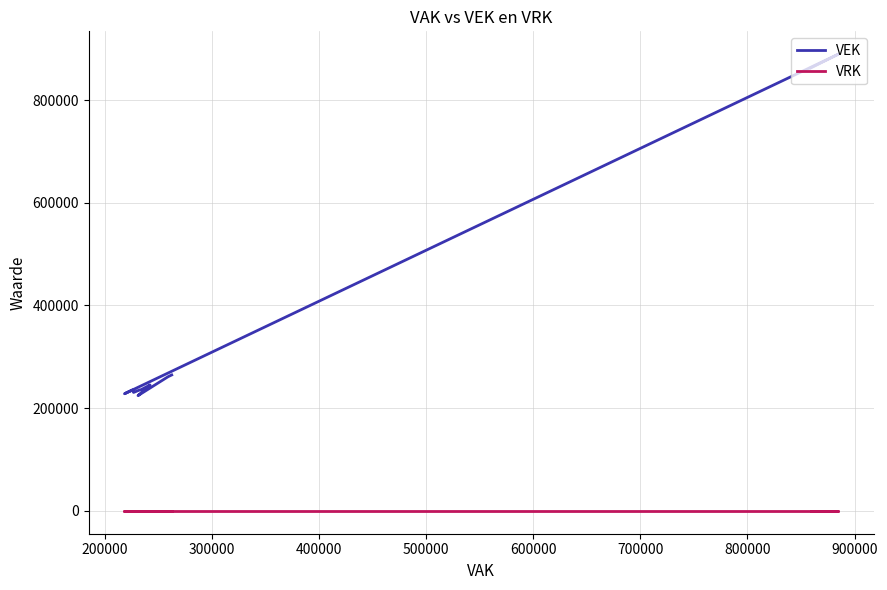

Does the chart have visible grid lines?

Yes